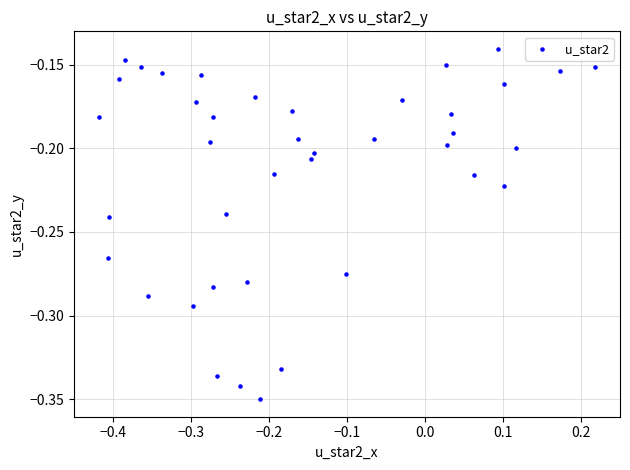

Count the number of points in this scatter plot.

40